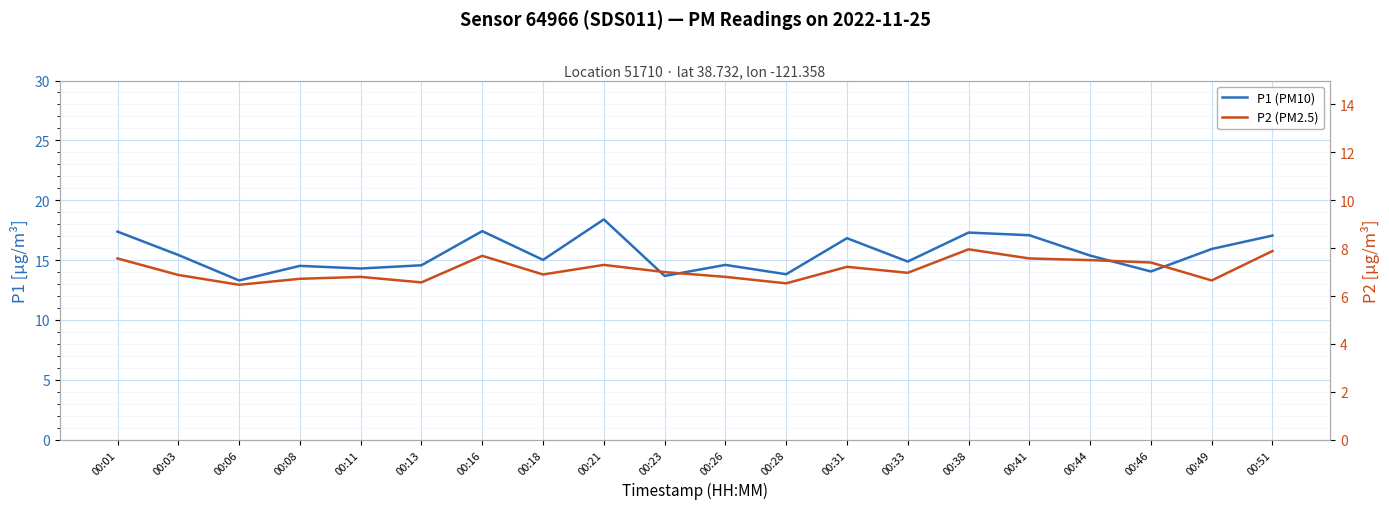

Reading left to right, list all the values displayed in this chart.

P1 (PM10): 00:01=17.4	00:03=15.4	00:06=13.3	00:08=14.5	00:11=14.3	00:13=14.6	00:16=17.4	00:18=15.0	00:21=18.4	00:23=13.7	00:26=14.6	00:28=13.8	00:31=16.8	00:33=14.9	00:38=17.3	00:41=17.1	00:44=15.4	00:46=14.1	00:49=15.9	00:51=17.1
P2 (PM2.5): 00:01=7.6	00:03=6.9	00:06=6.5	00:08=6.7	00:11=6.8	00:13=6.6	00:16=7.7	00:18=6.9	00:21=7.3	00:23=7.0	00:26=6.8	00:28=6.5	00:31=7.2	00:33=7.0	00:38=8.0	00:41=7.6	00:44=7.5	00:46=7.4	00:49=6.7	00:51=7.9